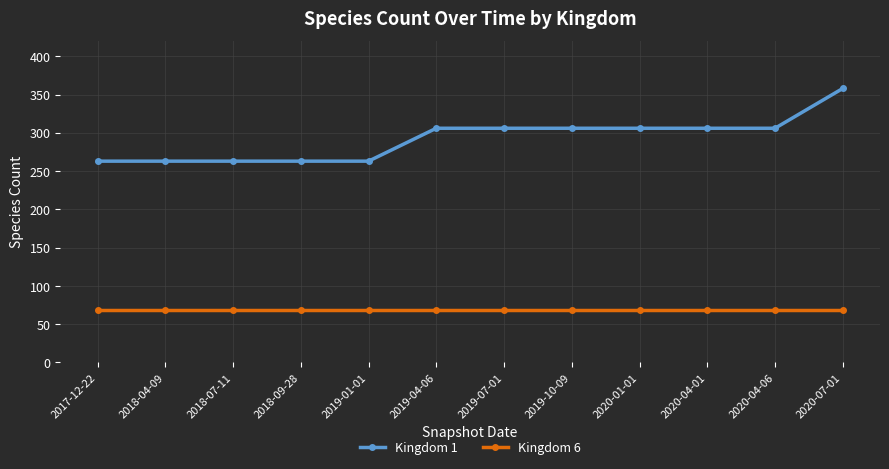

What is the approximate value of Kingdom 6 at 2020-07-01?

68